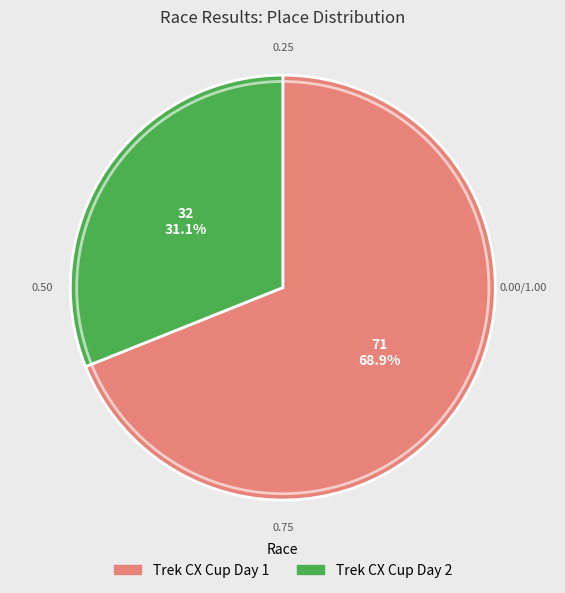

Is it true that Trek CX Cup Day 1 is 63% of the pie?

False